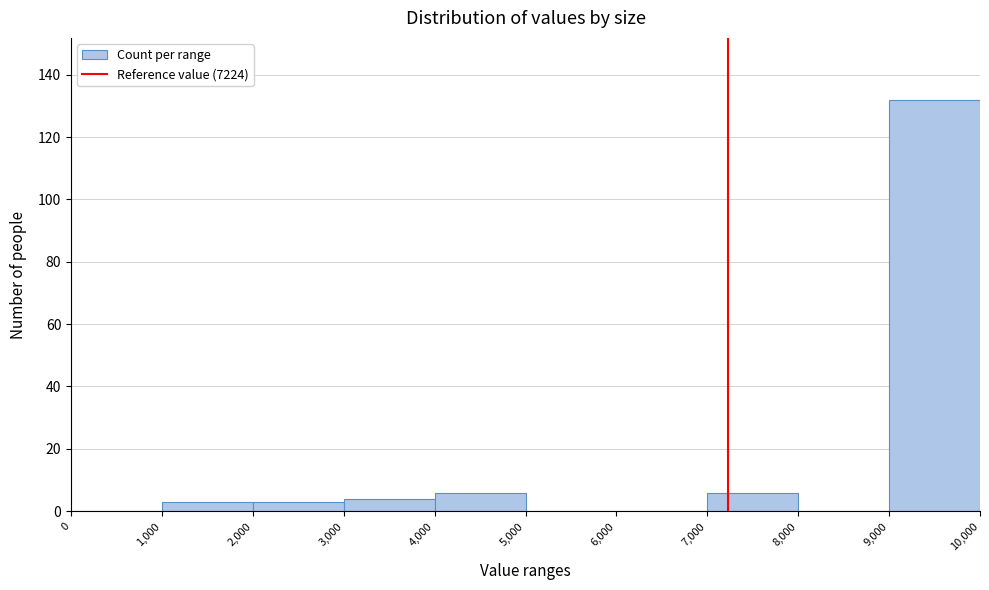

Over which range of the x-axis is the bar tallest?

9,000 to 10,000